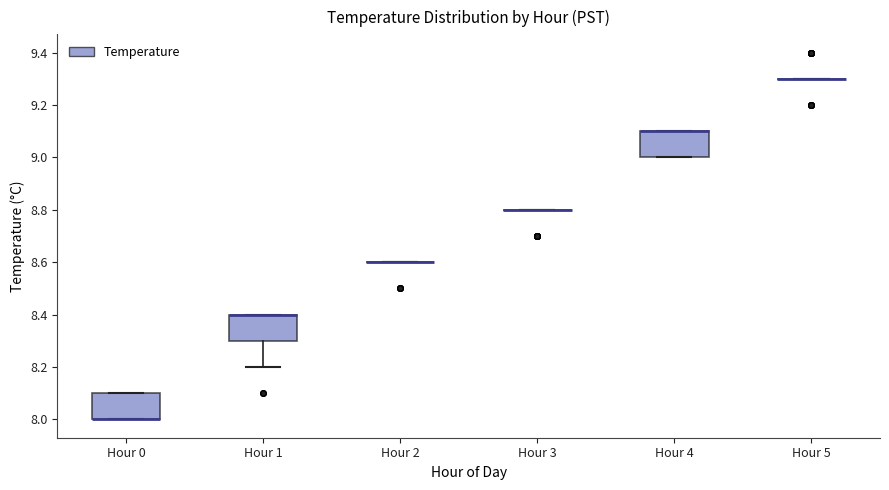

Reading left to right, read every box against the y-axis: the position of its median line, the range the box covers, and the ends of its whiskers. The values are not printed on the chart, so give them approximately, as read against the axis.

Hour 0: median 8.0 (drawn on the box's lower edge), box 8.0 to 8.1, whiskers 8.0 to 8.1
Hour 1: median 8.4 (drawn on the box's upper edge), box 8.3 to 8.4, whiskers 8.2 to 8.4
Hour 2: box collapsed to a line at 8.6, whiskers 8.6 to 8.6
Hour 3: box collapsed to a line at 8.8, whiskers 8.8 to 8.8
Hour 4: median 9.1 (drawn on the box's upper edge), box 9.0 to 9.1, whiskers 9.0 to 9.1
Hour 5: box collapsed to a line at 9.3, whiskers 9.3 to 9.3